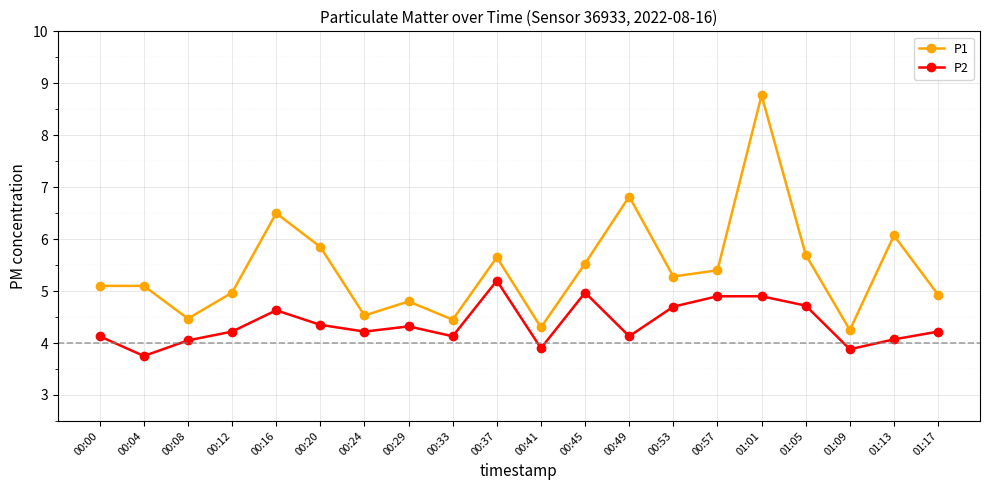

The value of P2 at 01:01 is 4.9. True or false?

True